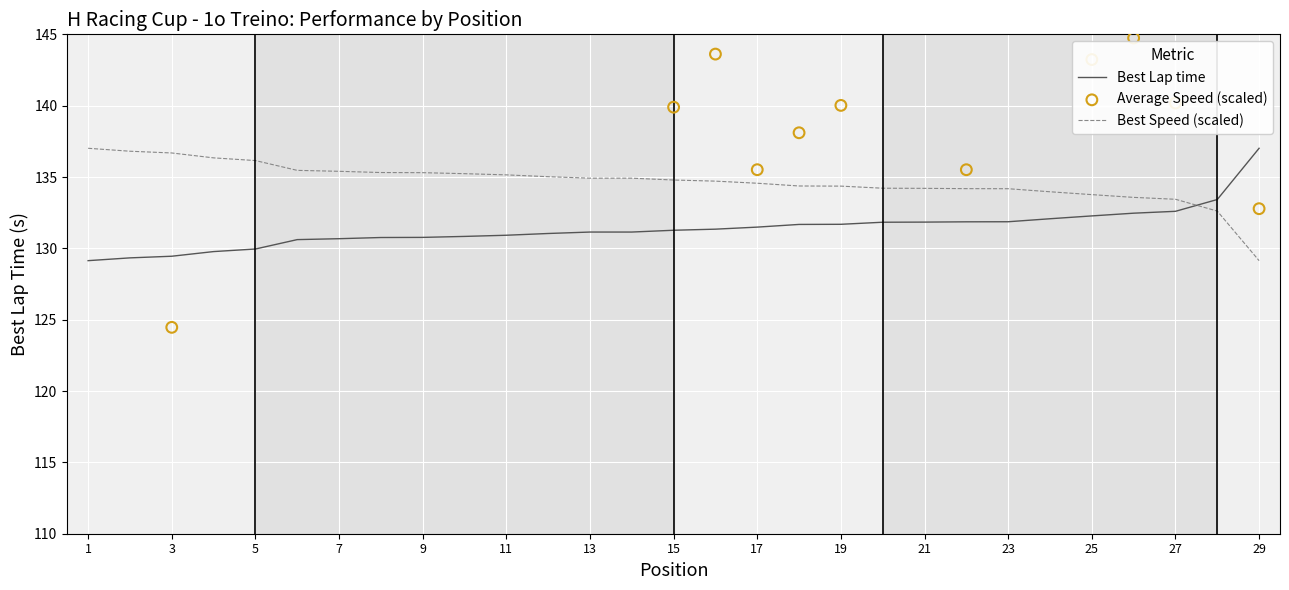

The Best Speed (scaled) series shows 134.2 at 21. True or false?

True